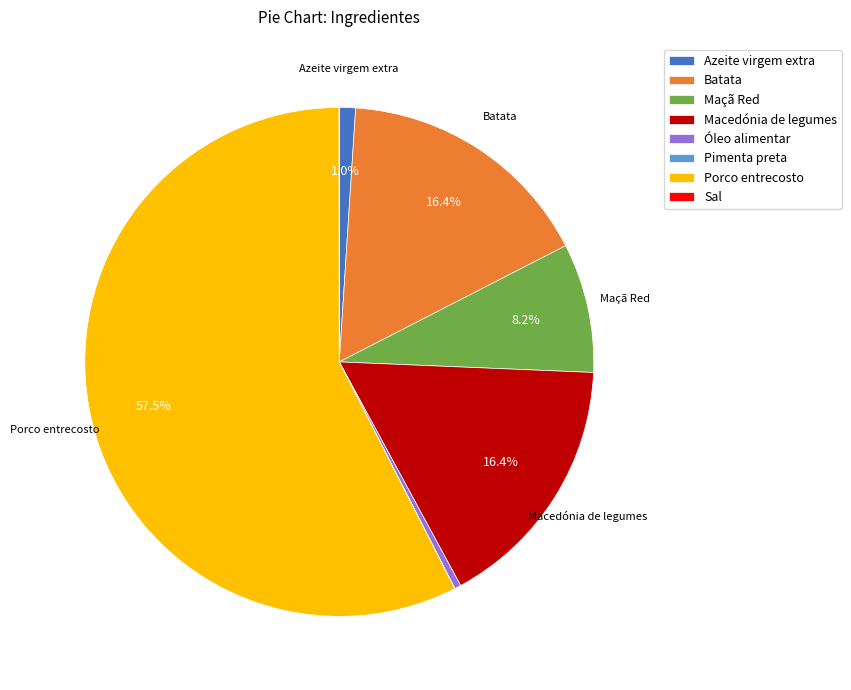

Which category has the biggest portion of the pie?

Porco entrecosto